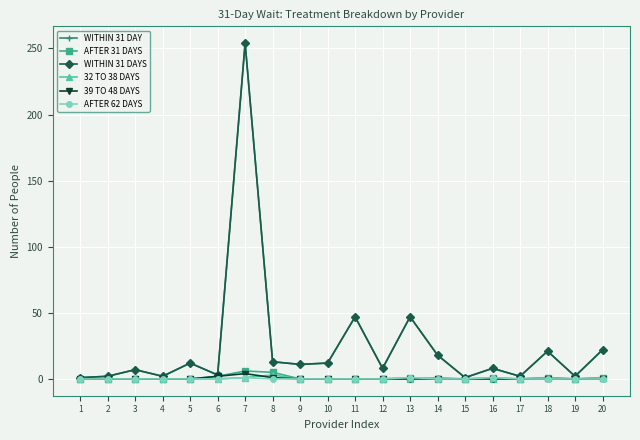

What is the spread (max minus min) of values at 3?

7